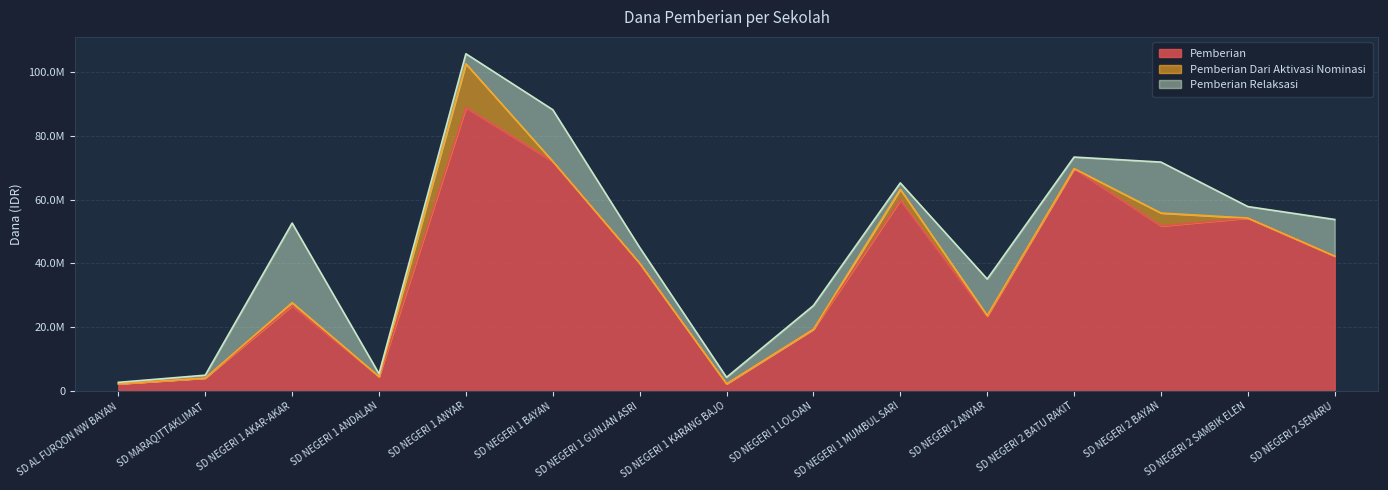

What is the sum of the Pemberian values at SD NEGERI 2 ANYAR and SD MARAQITTAKLIMAT?

27450000